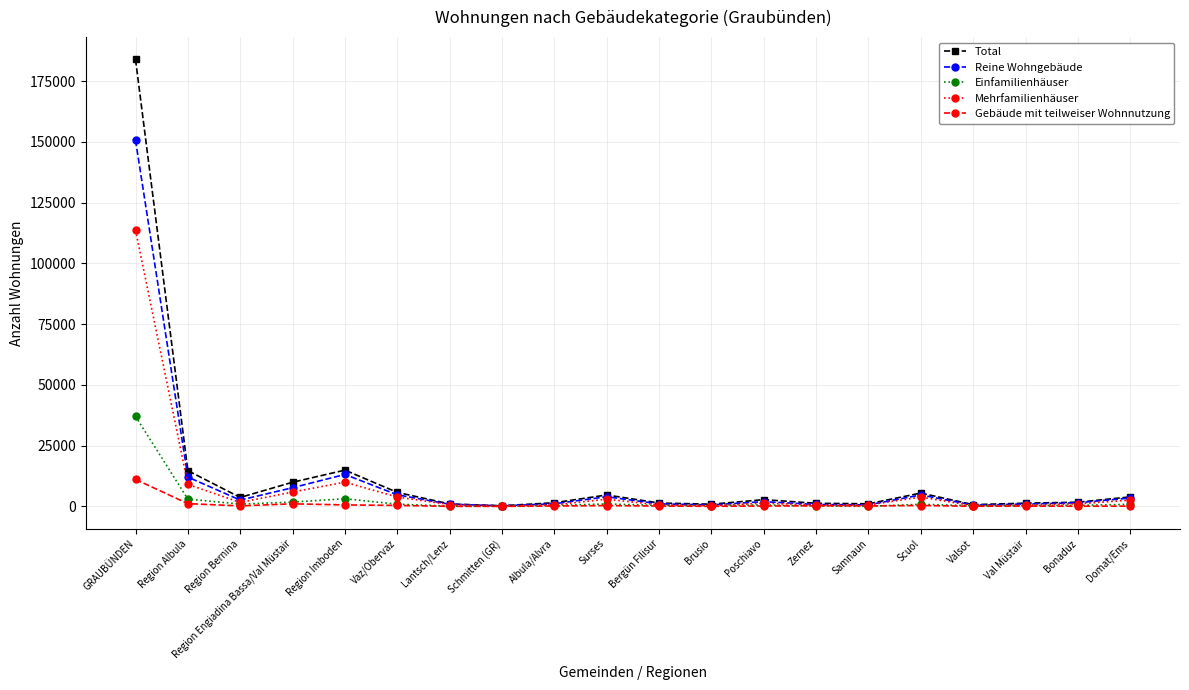

List the series in order of their peak value, highest first.

Total, Reine Wohngebäude, Mehrfamilienhäuser, Einfamilienhäuser, Gebäude mit teilweiser Wohnnutzung